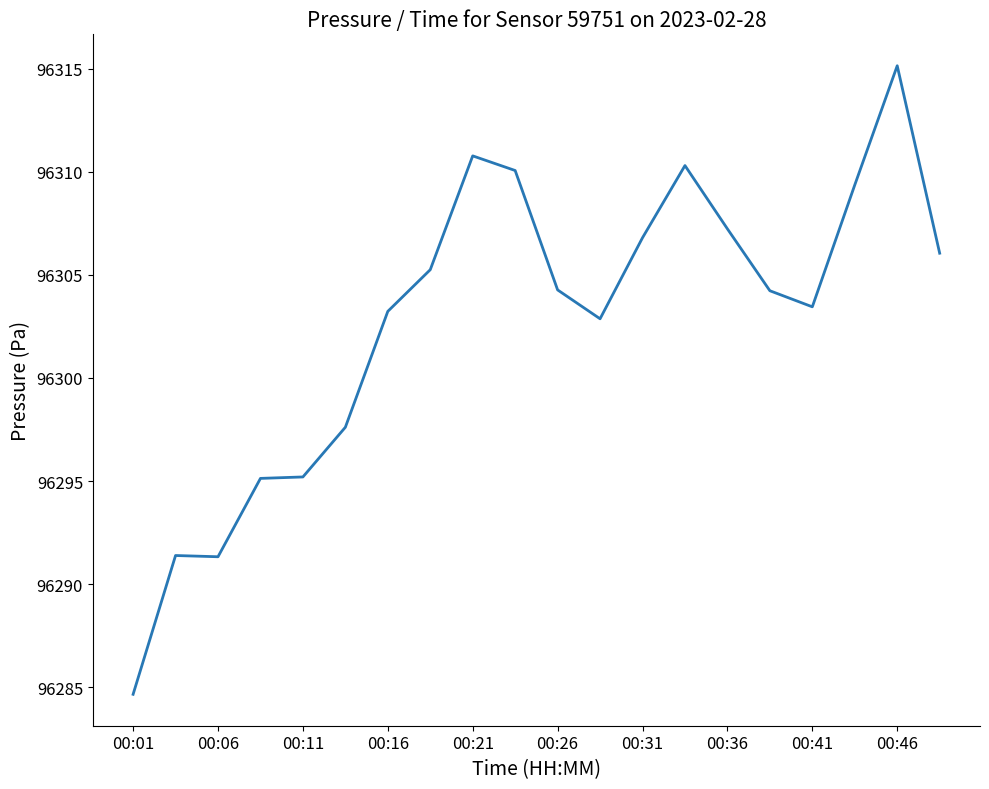

What is the minimum value shown in the chart?

96284.7